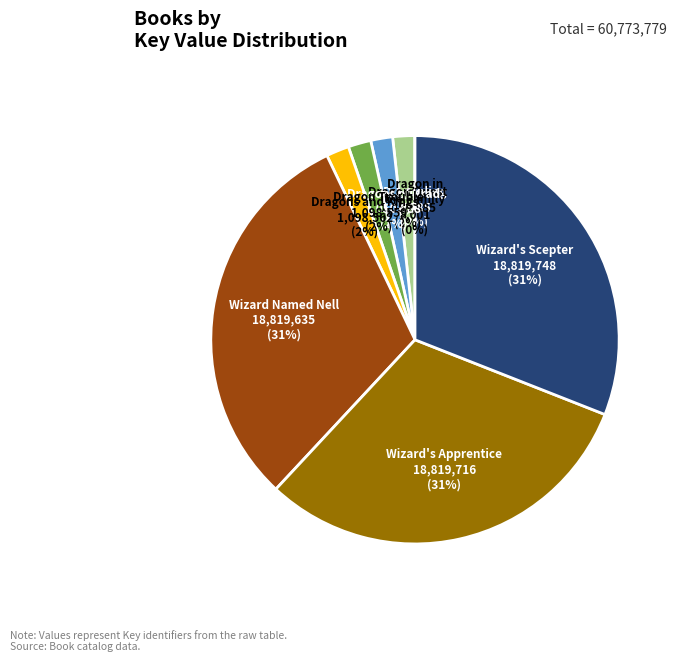

To the nearest percent, what percentage of the pie is Wizard's Apprentice?

31%